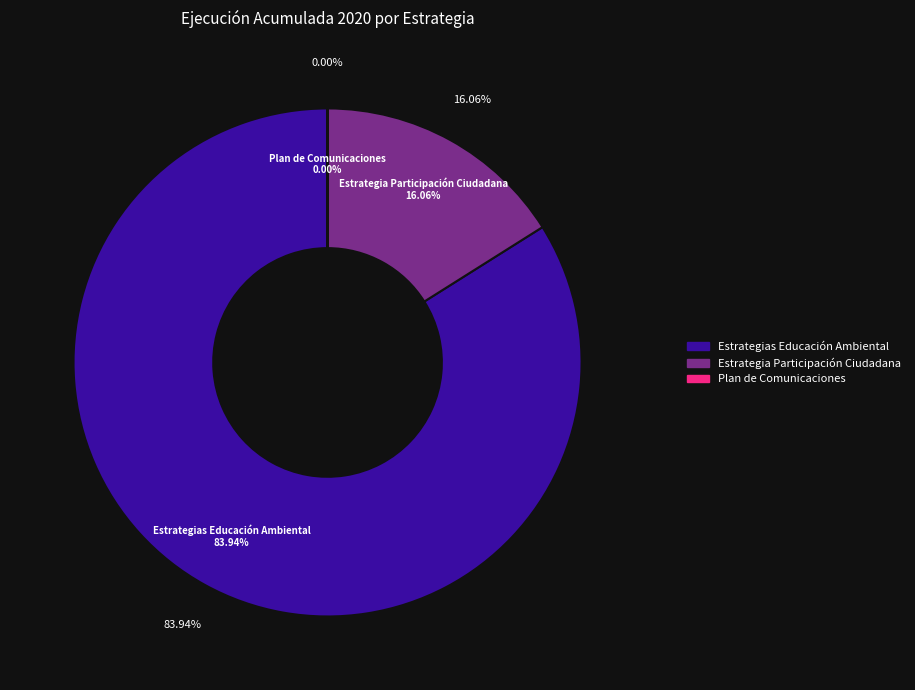

To the nearest percent, what is the average slice percentage?

33%